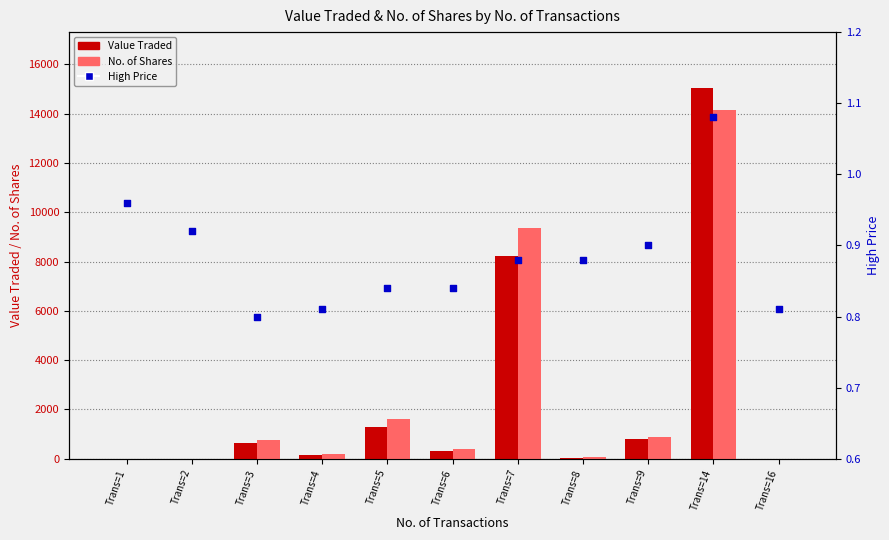

At which category is the sum across all series the highest?

Trans=14